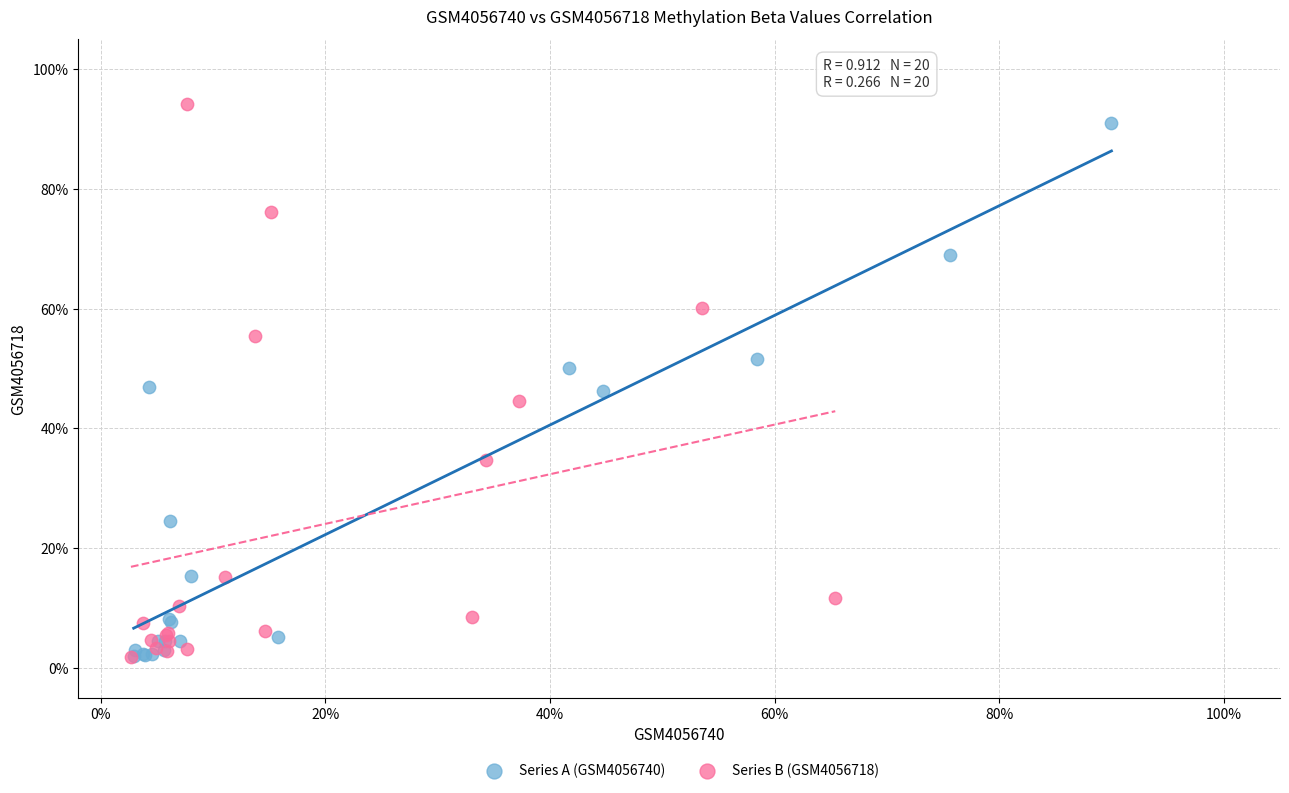

What are all the series names shown in the legend?

Series A (GSM4056740), Series B (GSM4056718)